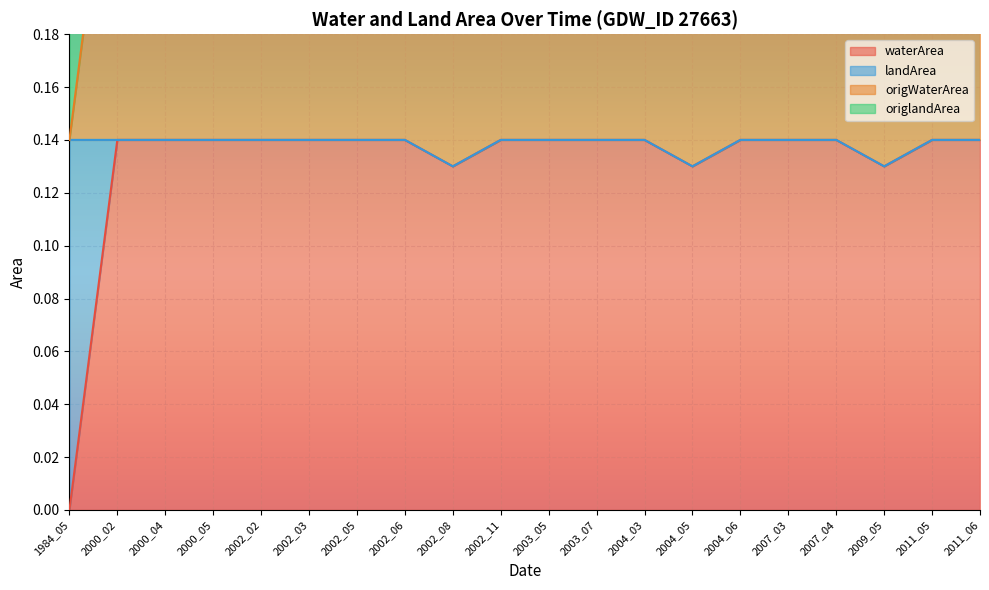

Rank the categories by origWaterArea value from highest to lowest.

2000_02, 2000_04, 2002_06, 2002_11, 2003_05, 2003_07, 2004_03, 2004_06, 2007_04, 2011_06, 2000_05, 2002_02, 2002_03, 2002_05, 2007_03, 2011_05, 2002_08, 2004_05, 2009_05, 1984_05